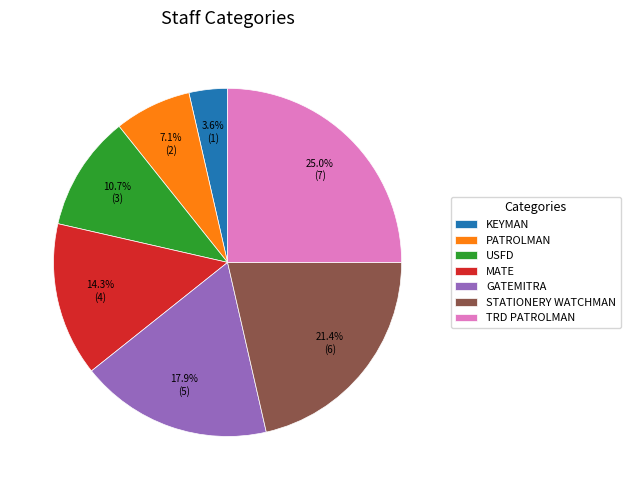

How many segments does this pie chart have?

7